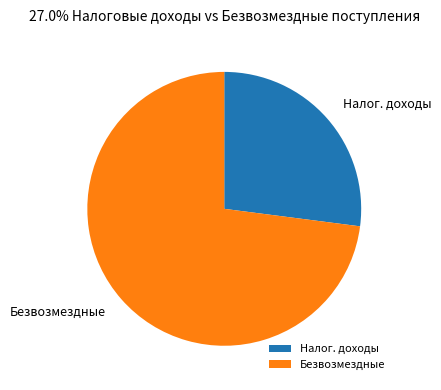

Does Налог. доходы represent more than half of the total?

No